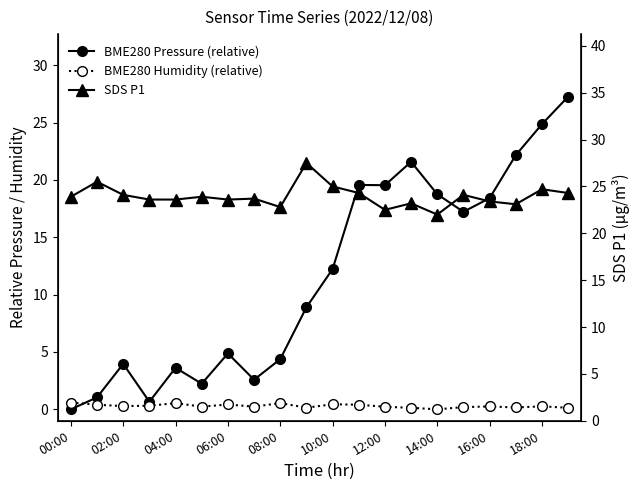

Which series has the largest range (max minus min)?

BME280 Pressure (relative)